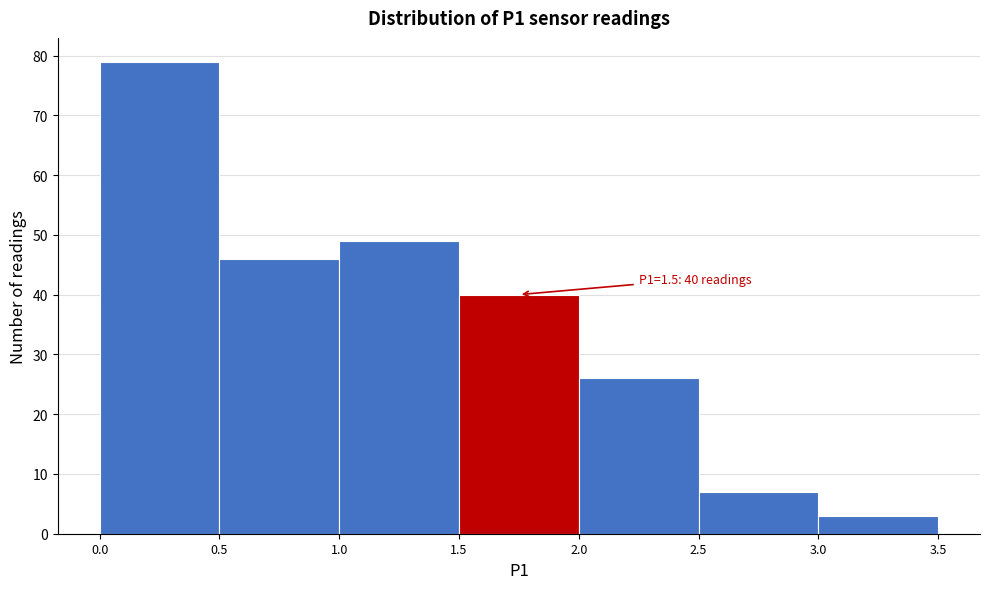

Over which range of the x-axis is the bar tallest?

0.0 to 0.5